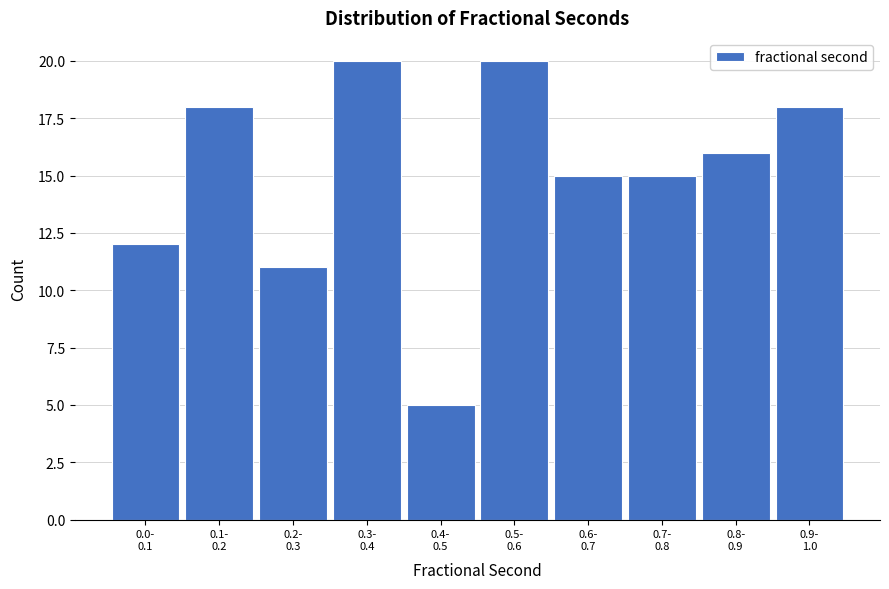

Reading left to right, what are all the values shown in this chart?

12	18	11	20	5	20	15	15	16	18